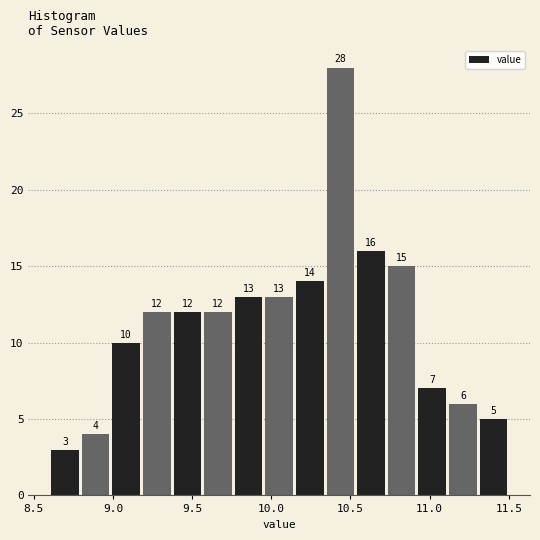

Read against the x-axis, roughly where is the centre of the tallest bar?

10.45